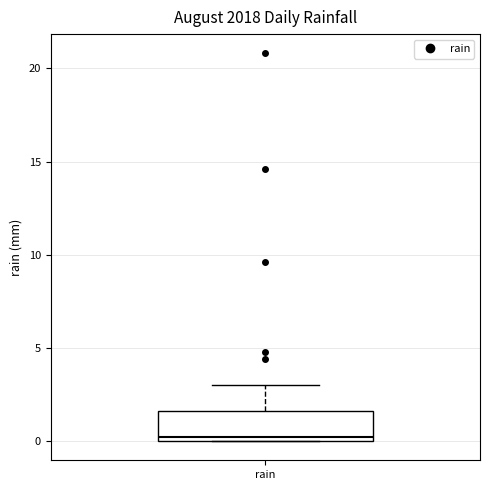

Read this box plot against the y-axis: the position of the median line, the range covered by the box, and the ends of both whiskers. The values are not printed on the chart, so give them approximately, as read against the axis.

median 0.0 (just above the box's lower edge), box 0.0 to 1.5, whiskers 0.0 to 3.0